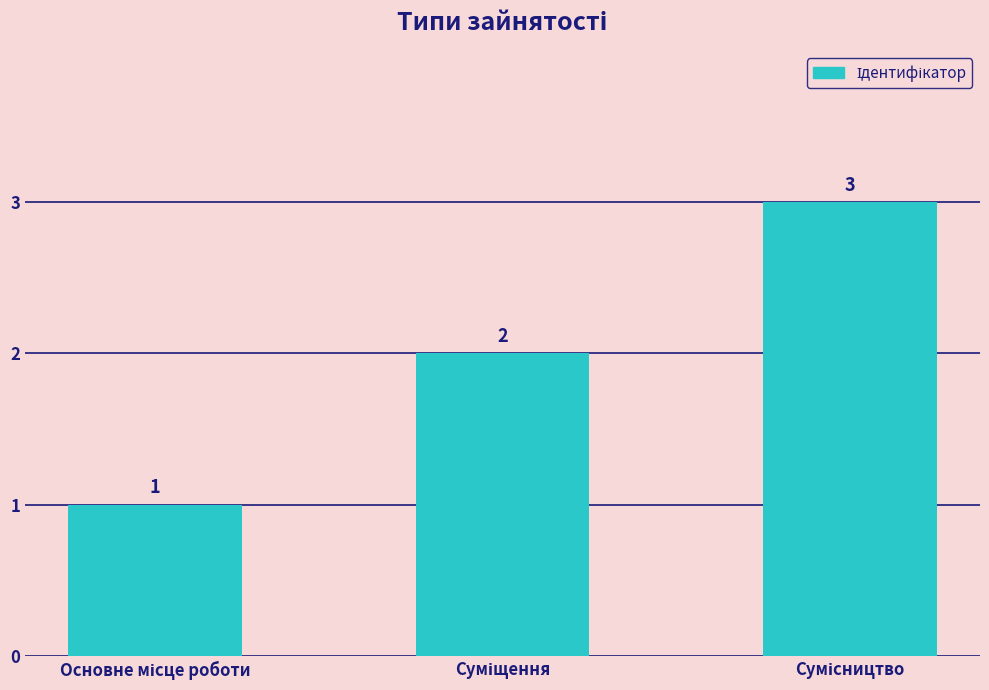

What is the value of the 1st bar from the left?

1